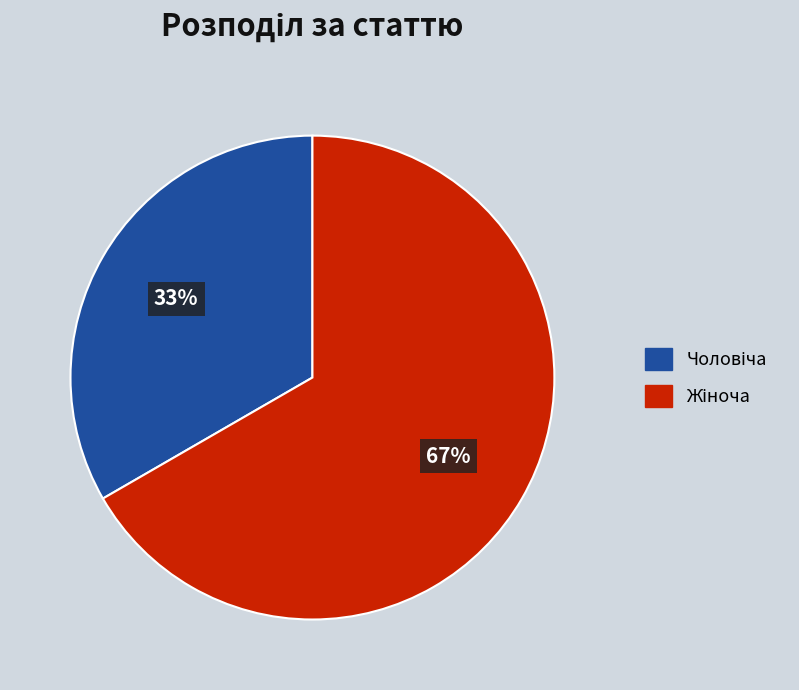

Is there a majority slice in this chart?

Yes